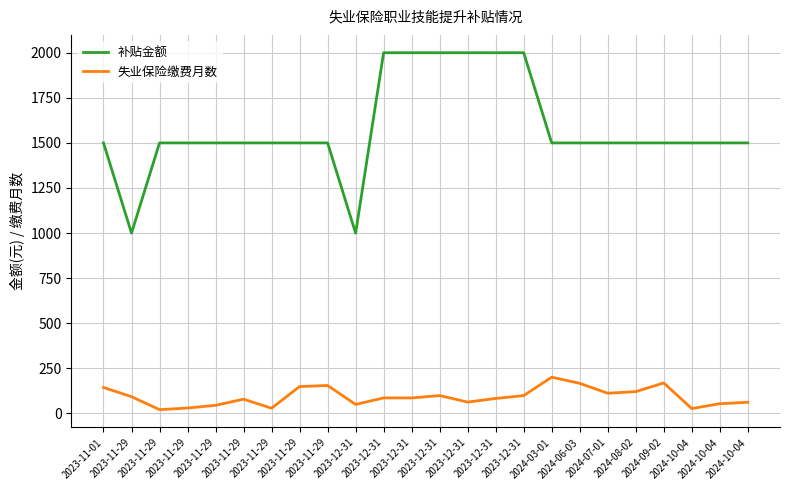

Where does the 失业保险缴费月数 series first go above 86?

2023-11-01